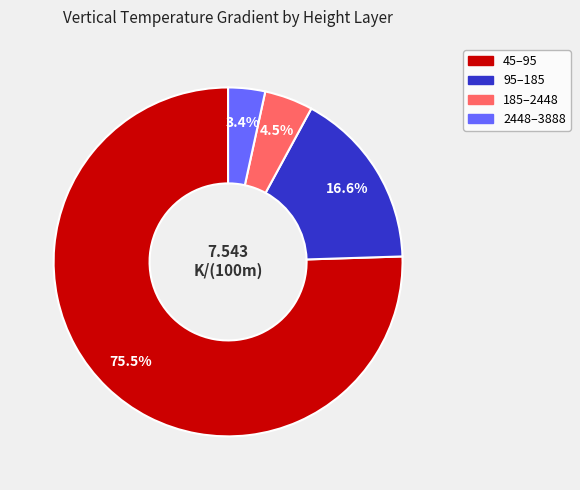

What is the smallest slice in the pie chart?

2448–3888